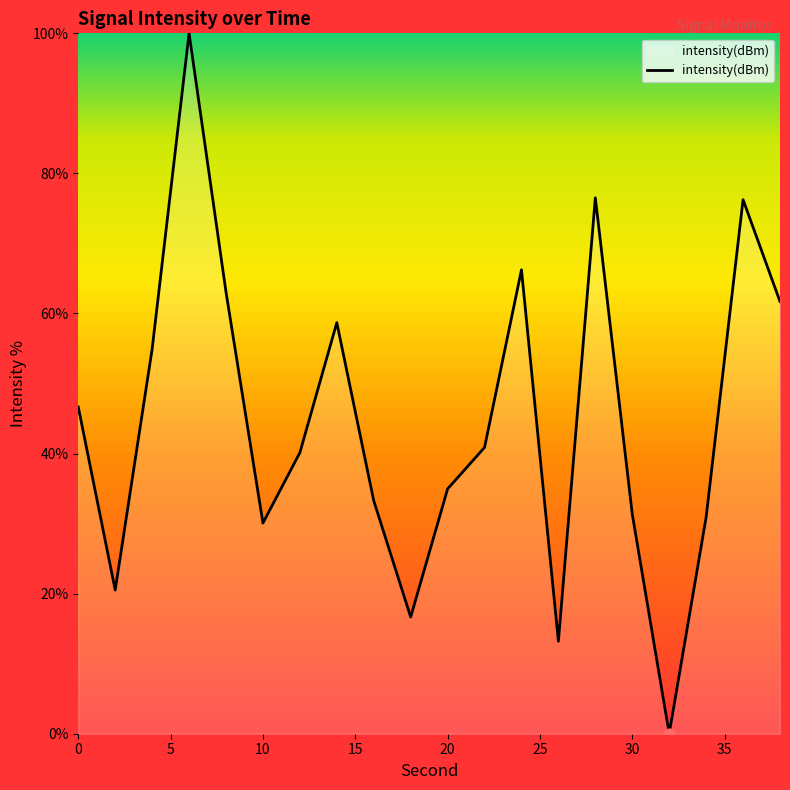

What is the difference between the maximum and minimum values?

100.0